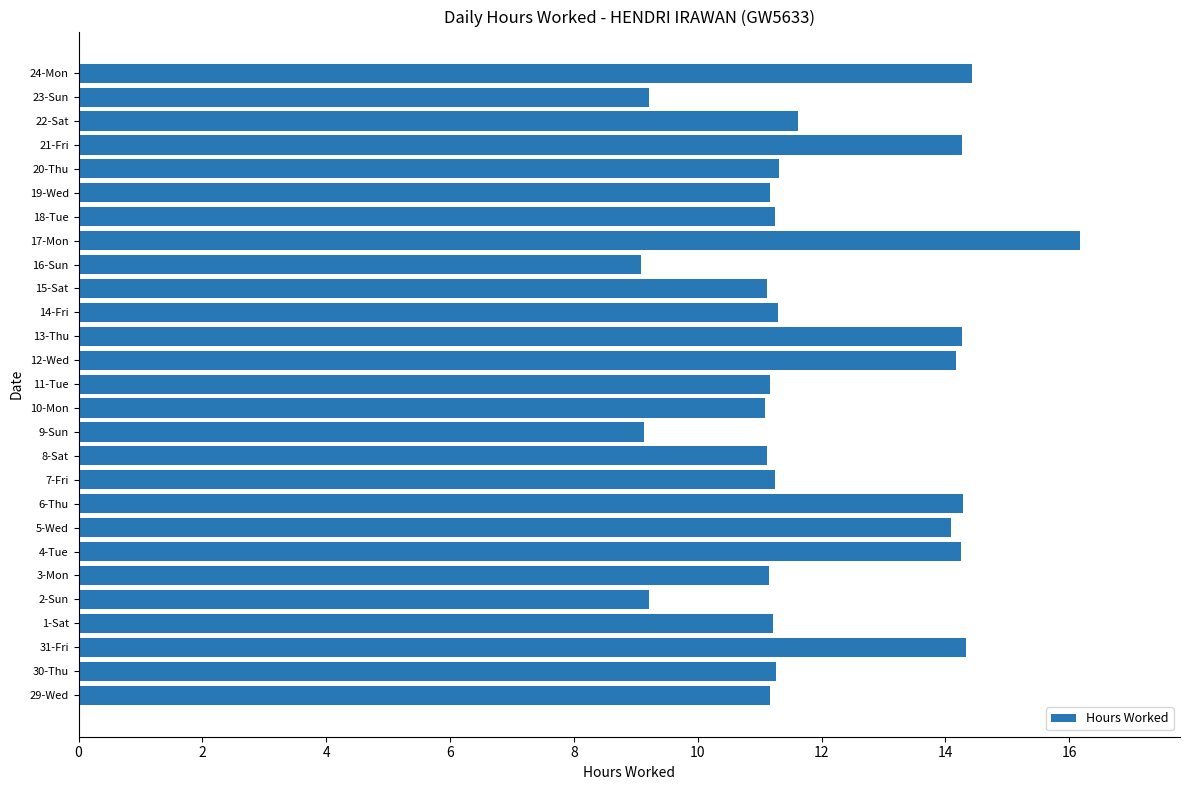

What is the smallest value displayed?

9.1